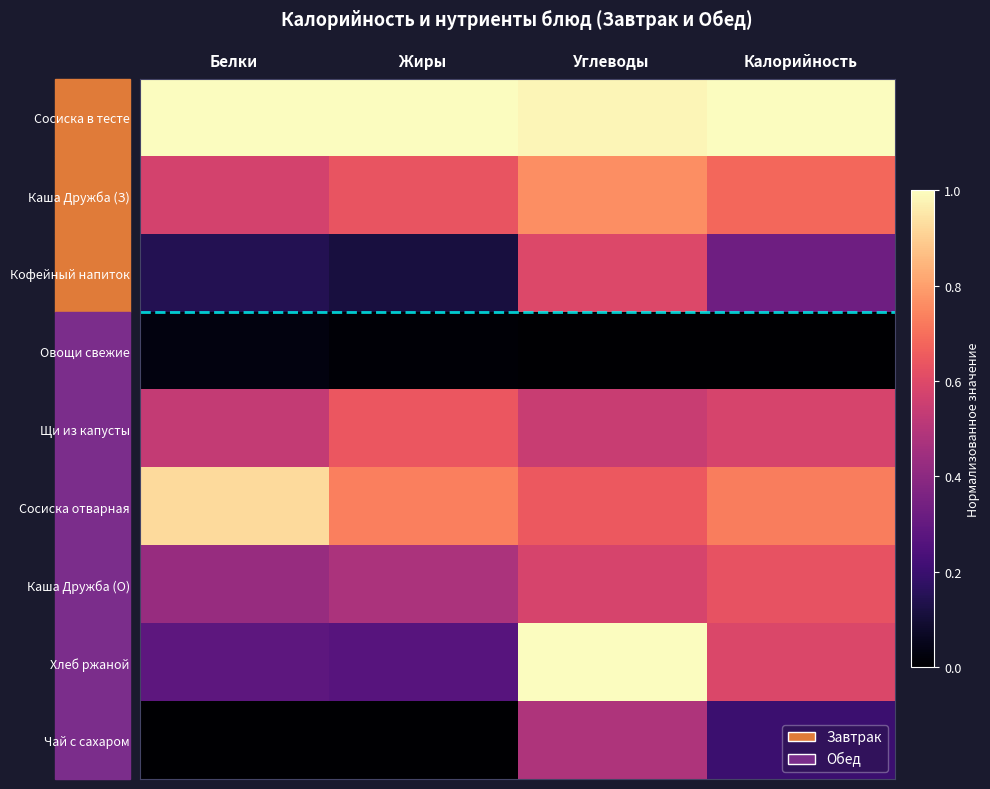

Reading left to right, what are all the values shown in this chart?

Сосиска в тесте: Белки=1.0	Жиры=1.0	Углеводы=1.0	Калорийность=1.0
Каша Дружба (З): Белки=0.6	Жиры=0.6	Углеводы=0.8	Калорийность=0.7
Кофейный напиток: Белки=0.1	Жиры=0.1	Углеводы=0.6	Калорийность=0.3
Овощи свежие: Белки=0.0	Жиры=0.0	Углеводы=0.0	Калорийность=0.0
Щи из капусты: Белки=0.5	Жиры=0.6	Углеводы=0.5	Калорийность=0.6
Сосиска отварная: Белки=0.9	Жиры=0.7	Углеводы=0.6	Калорийность=0.7
Каша Дружба (О): Белки=0.4	Жиры=0.5	Углеводы=0.6	Калорийность=0.6
Хлеб ржаной: Белки=0.3	Жиры=0.3	Углеводы=1.0	Калорийность=0.6
Чай с сахаром: Белки=0.0	Жиры=0.0	Углеводы=0.5	Калорийность=0.2